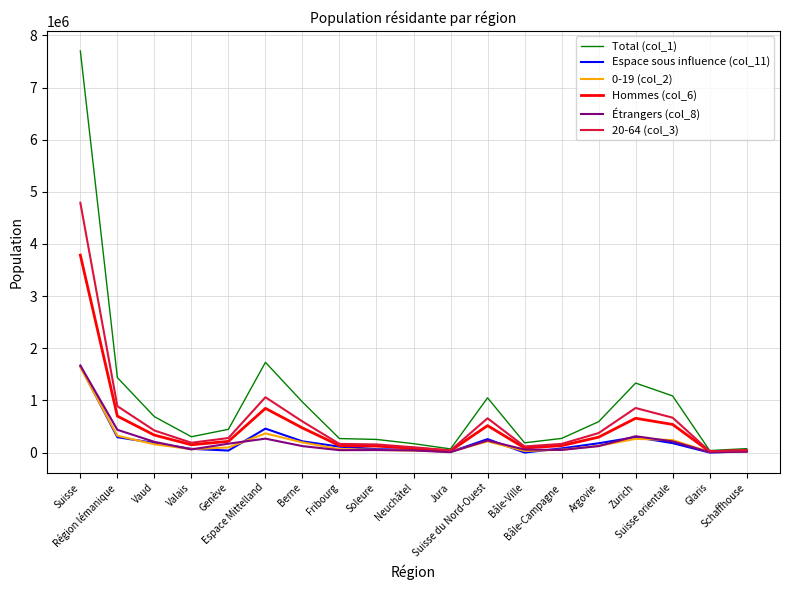

What is the sum of all Espace sous influence (col_11) values?

4179320